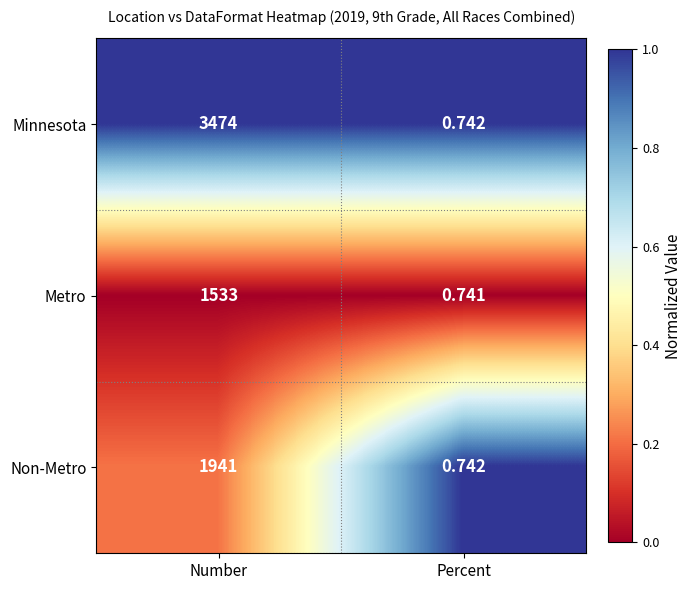

At which category does the chart reach its peak across all series?

Number